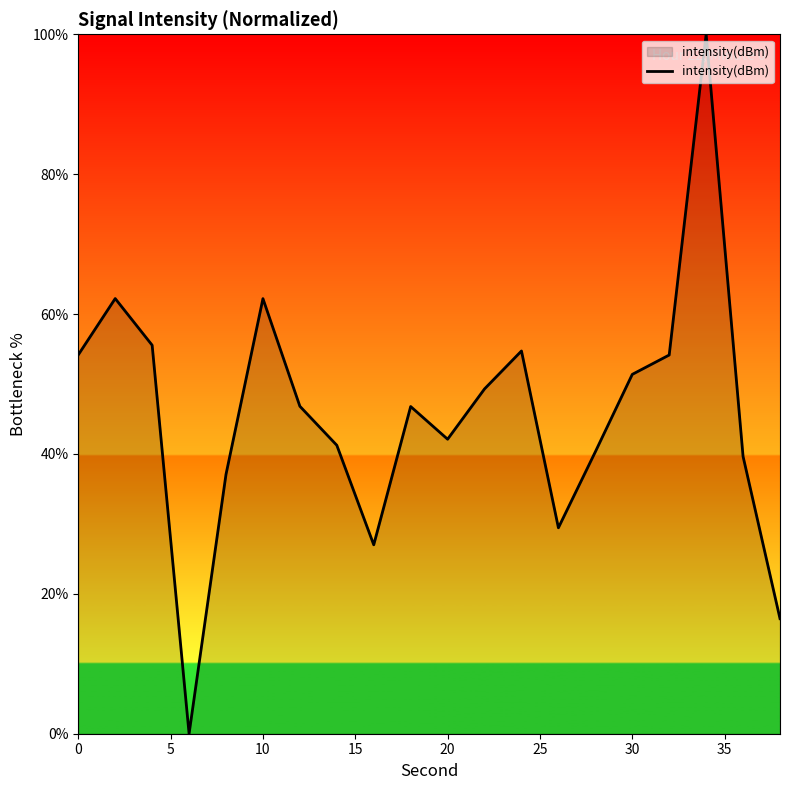

How many categories are shown in the chart?

20